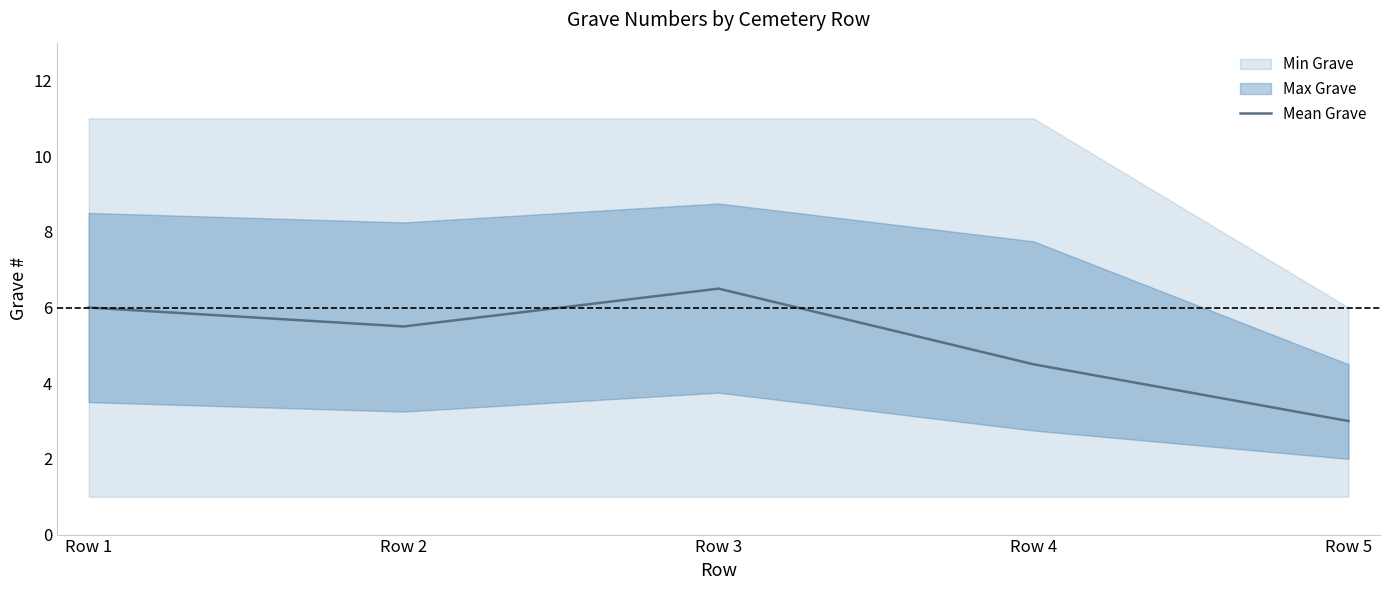

At which label does the data first exceed 5?

Row 1